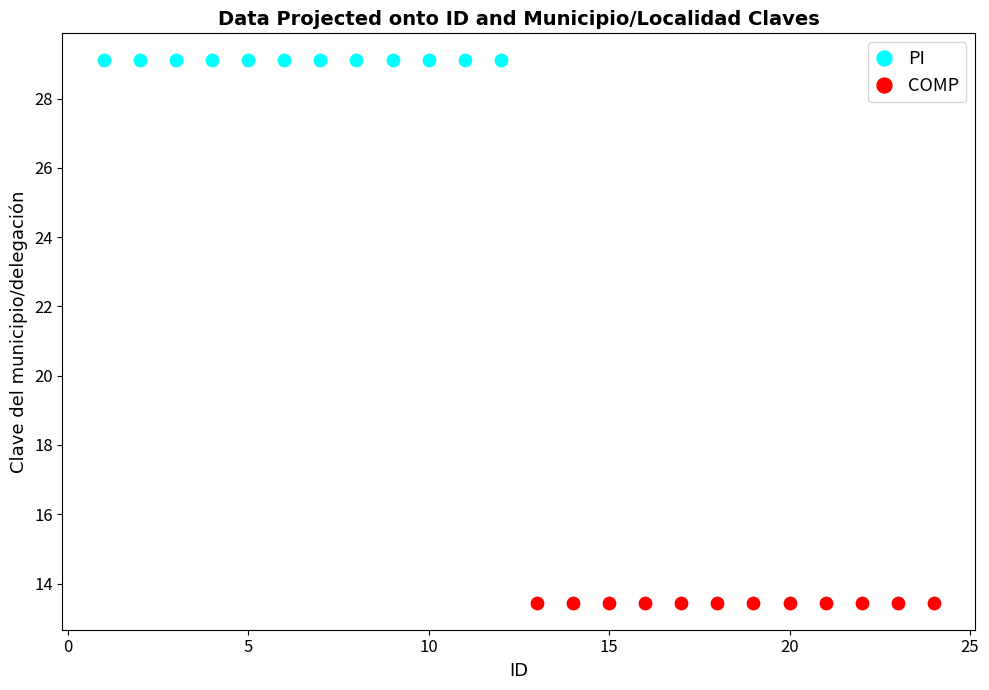

Which series reaches the maximum Y coordinate?

PI